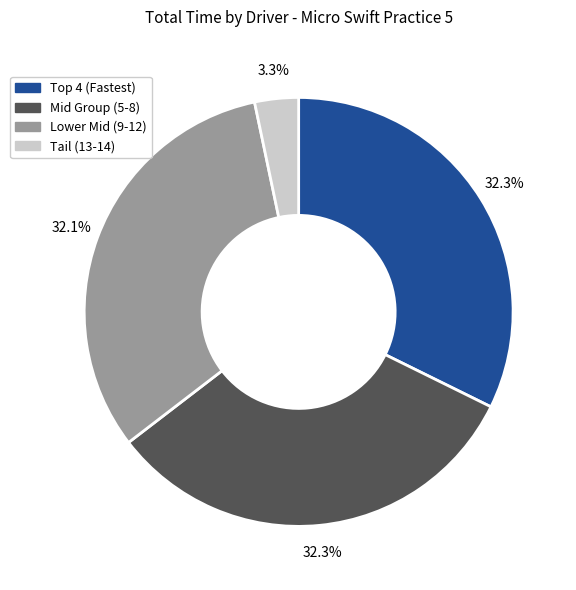

Is there any slice that represents more than half of the pie?

No